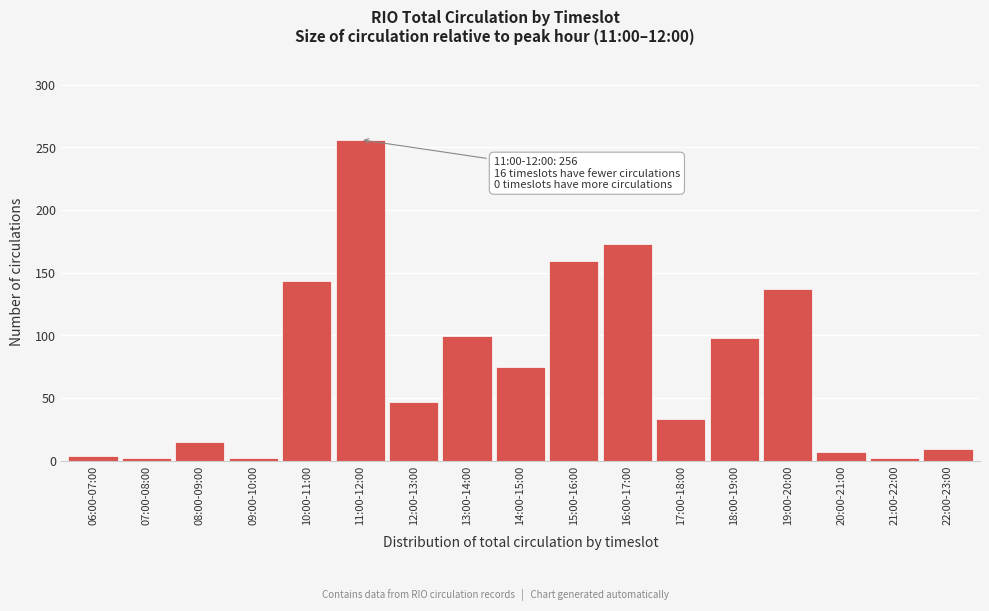

Which category has the highest value across all series?

11:00-12:00